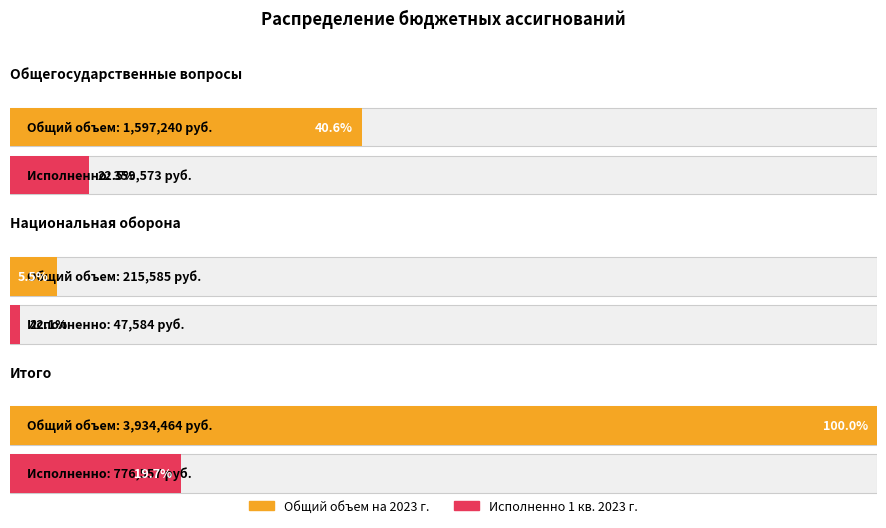

Is it true that Исполненно 1 кв. 2023 г. equals 73762.7 at Национальная оборона?

False